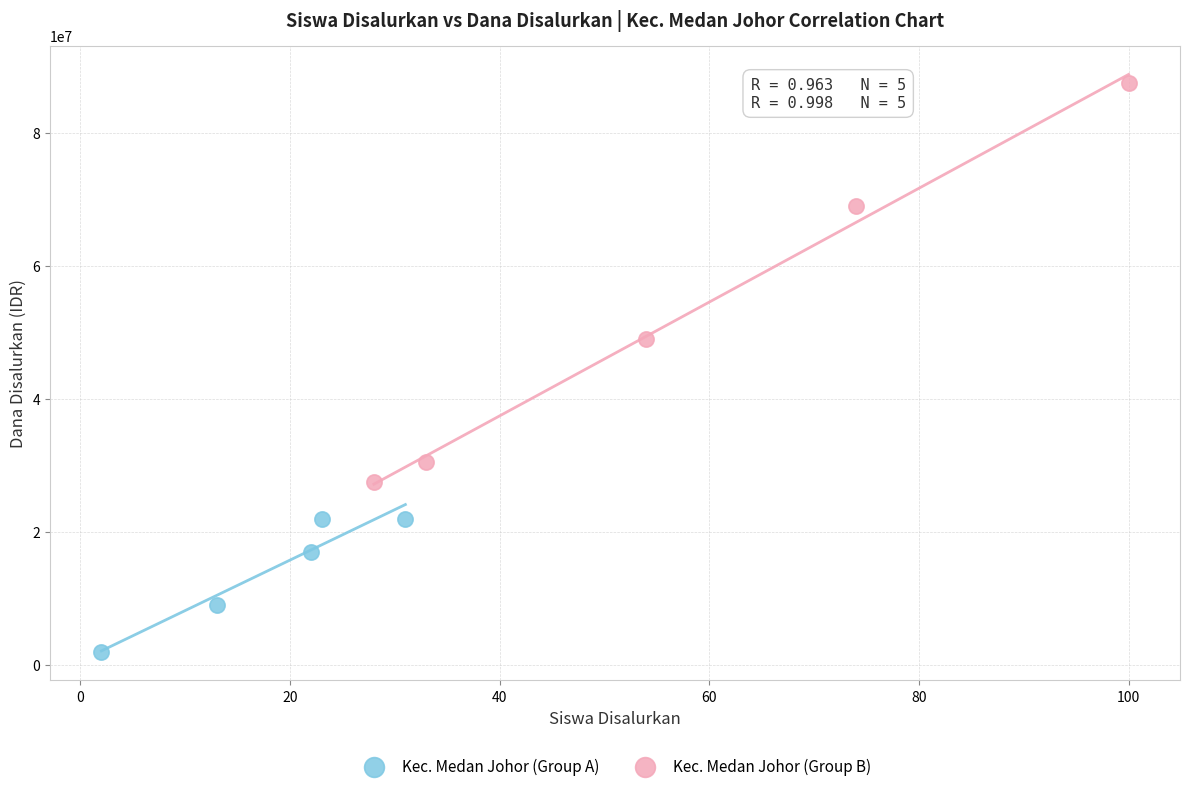

Which series reaches the minimum Y coordinate?

Kec. Medan Johor (Group A)